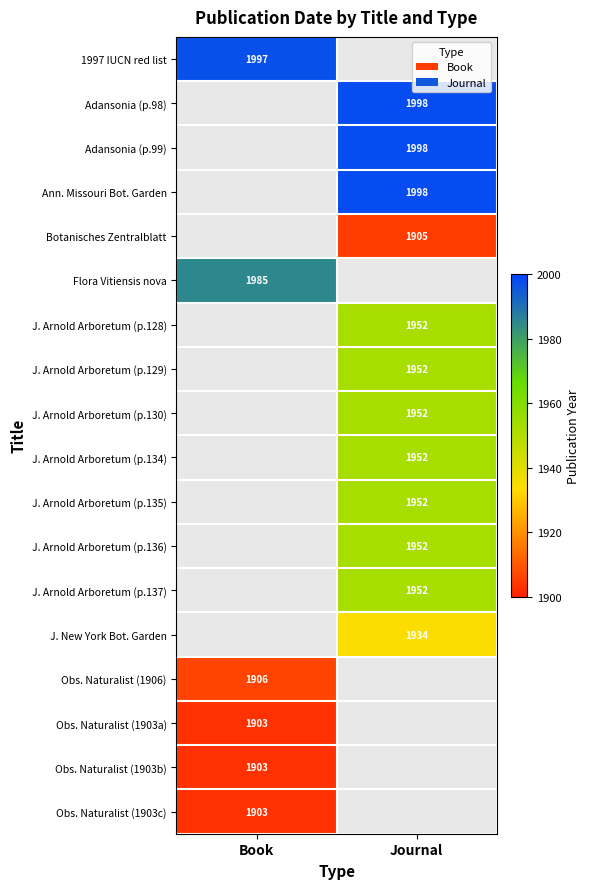

True or false: J. Arnold Arboretum (p.136) has a value of 1952 at Journal.

True